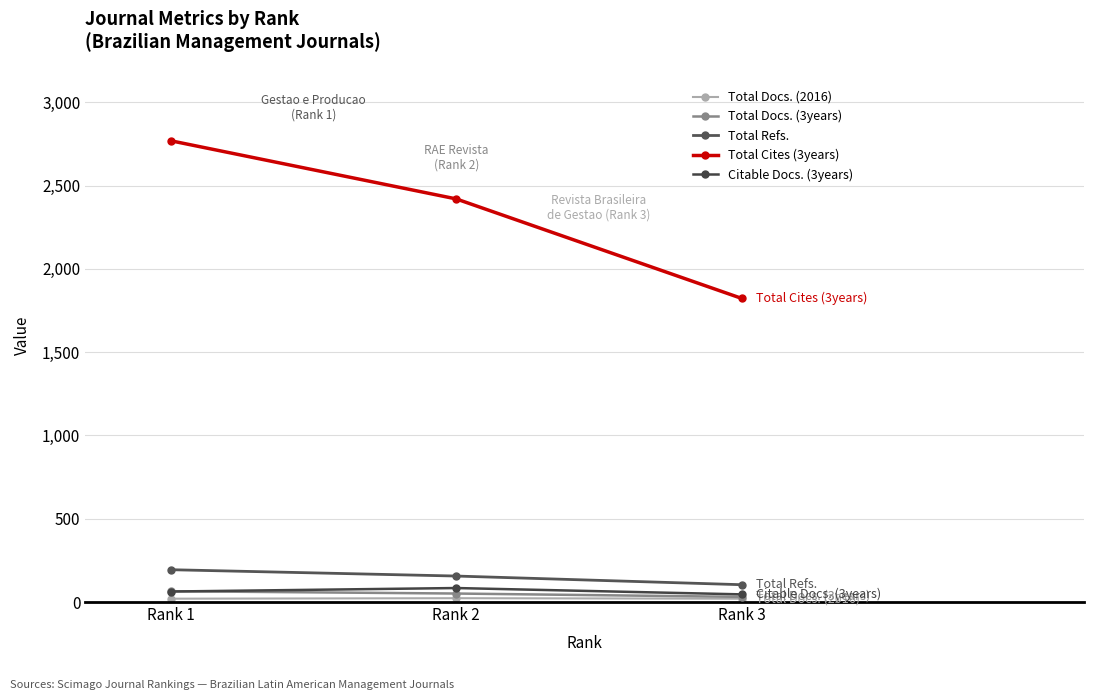

Rank the categories by Total Refs. value from highest to lowest.

Rank 1, Rank 2, Rank 3